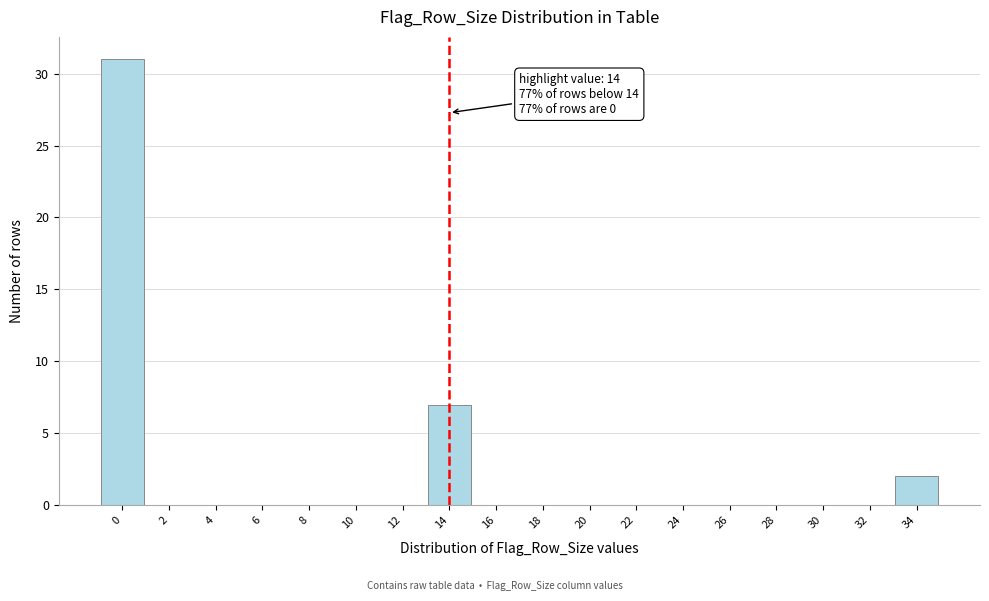

Over which range of the x-axis is the bar tallest?

-1 to 1